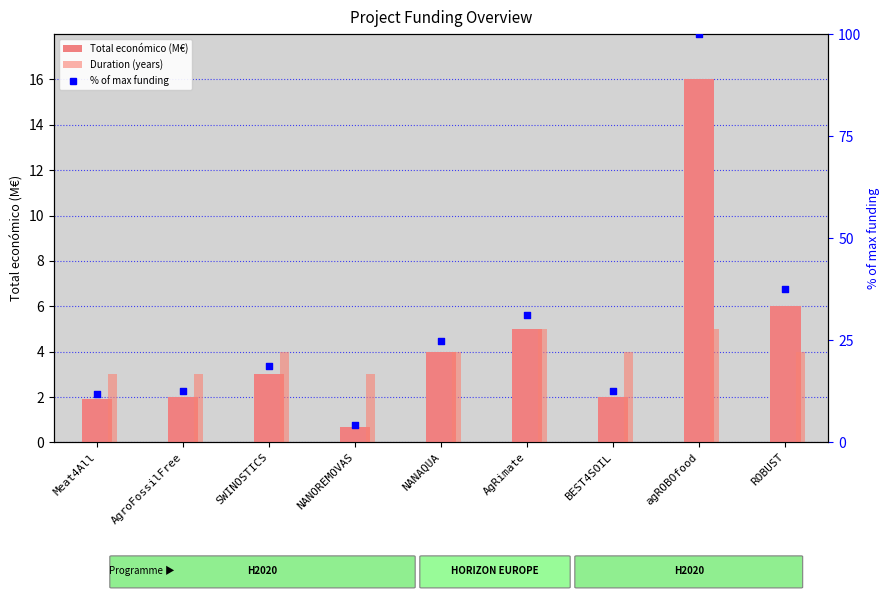

Is the value of % of max funding at AgroFossilFree greater than the value of Duration (years) at AgRimate?

Yes